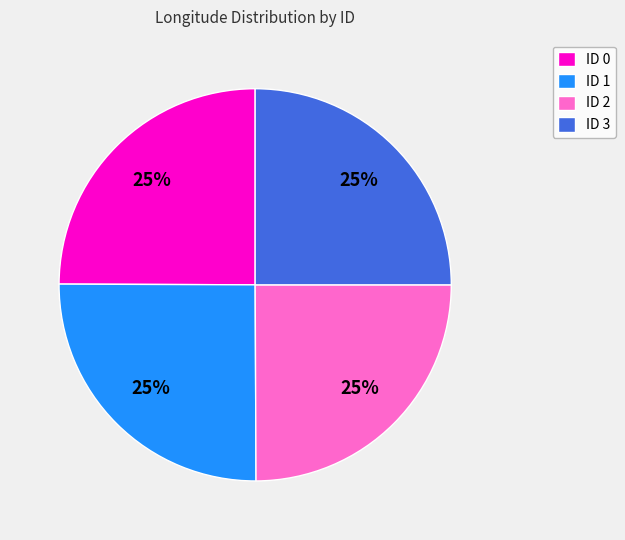

Count the number of slices in the pie.

4